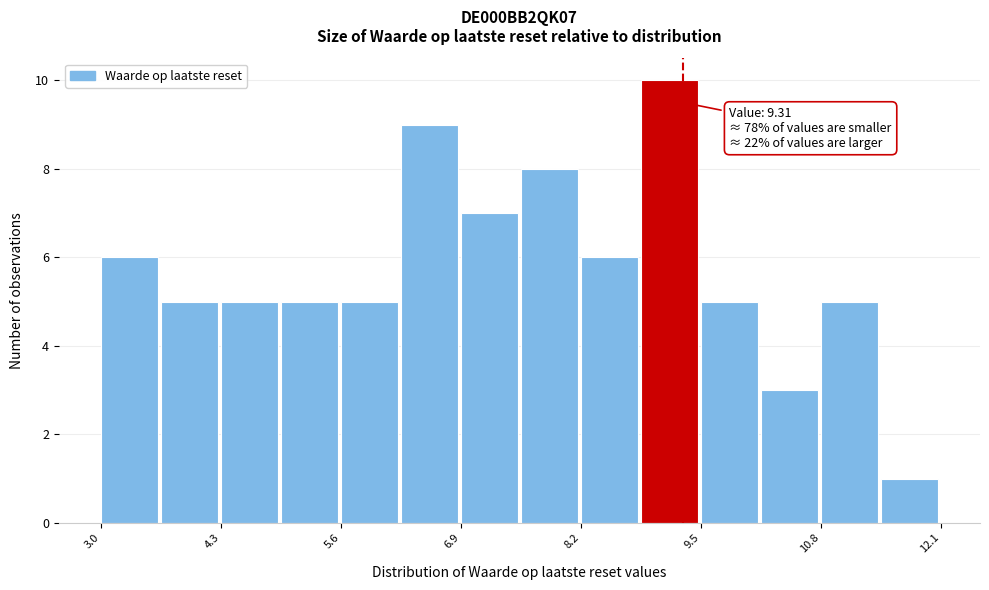

Around what value on the x-axis is the tallest bar? Give the approximate position of its centre, as read against the axis.

9.2